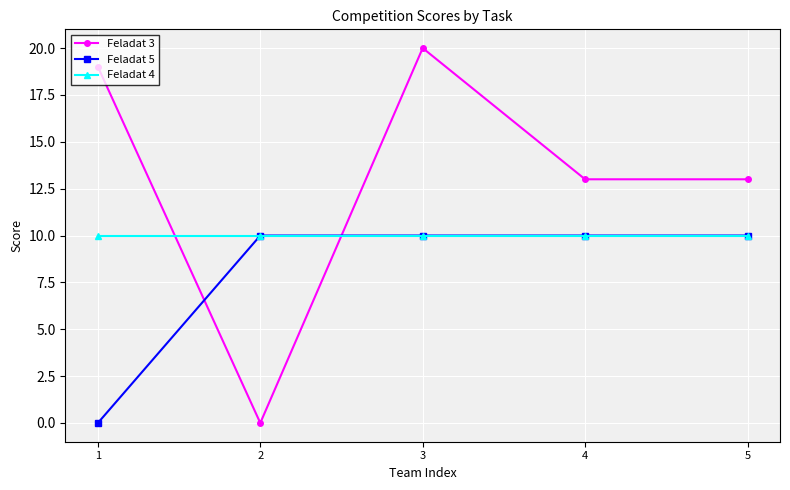

Which series has the widest spread of values?

Feladat 3